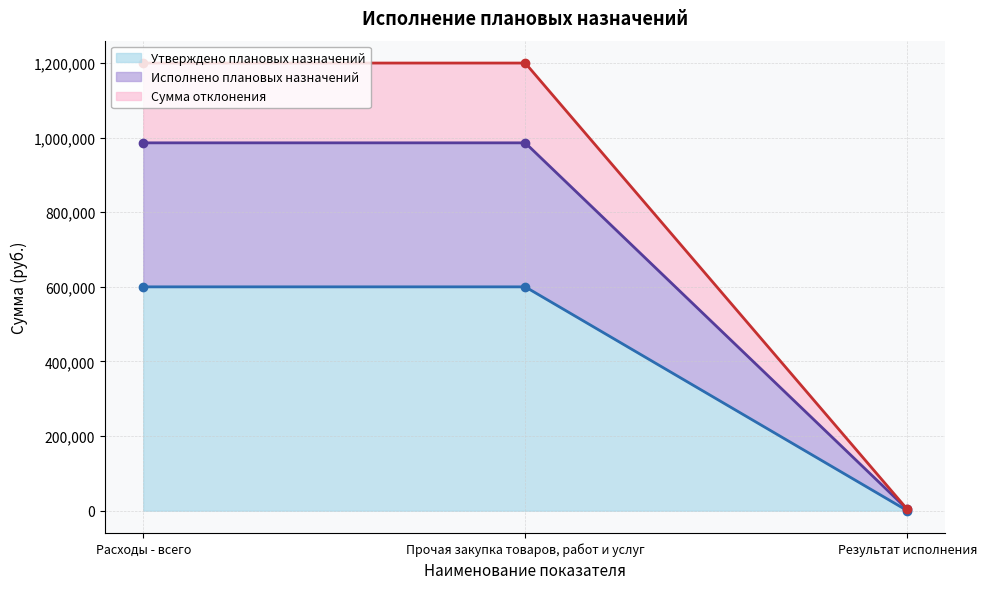

How many values in the Утверждено плановых назначений series are below 600000?

1